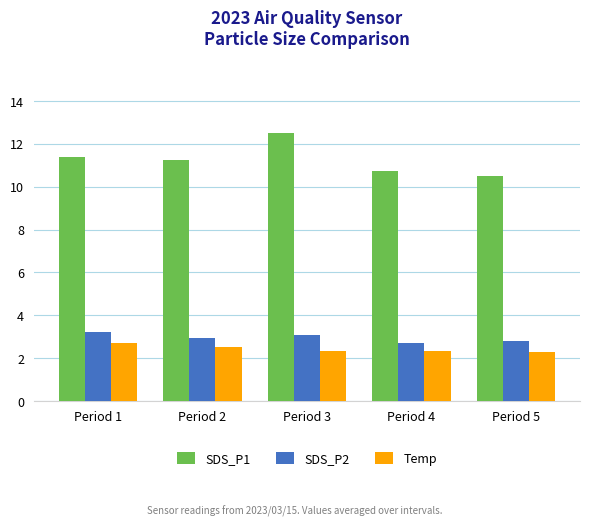

Is it true that Temp equals 0.7 at Period 3?

False